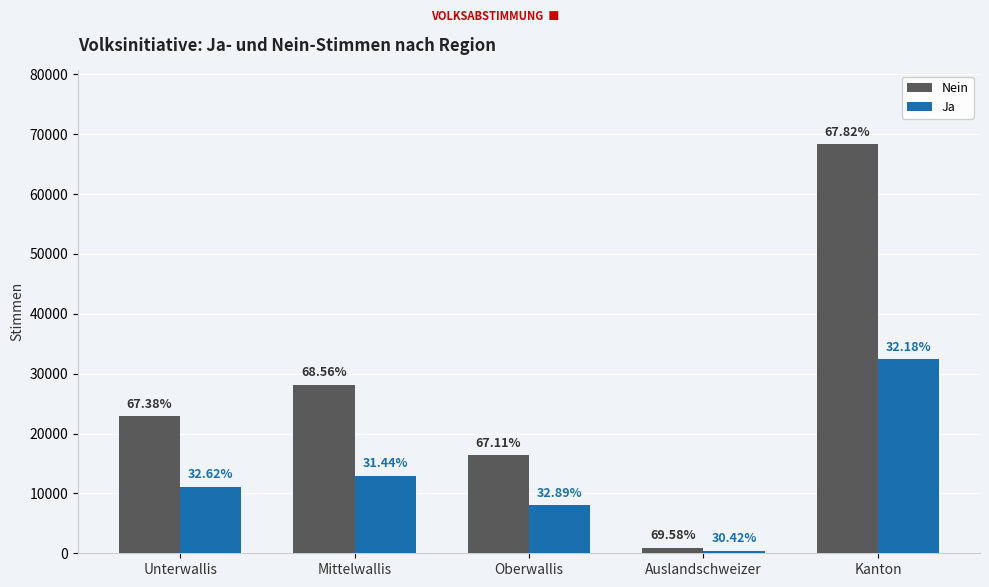

At which label is Ja closest to 16415?

Mittelwallis